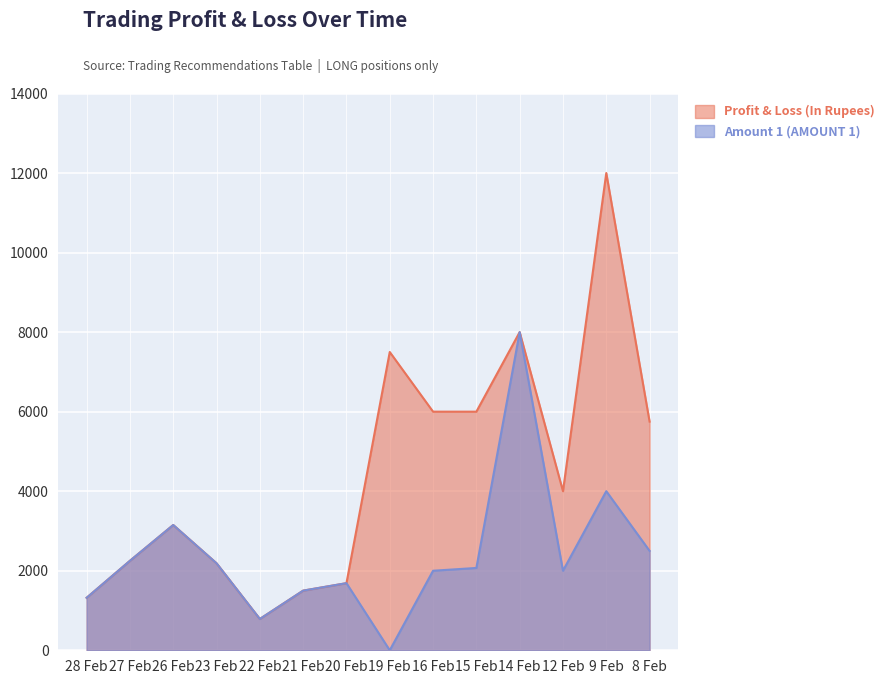

How many lines are shown in the chart?

2